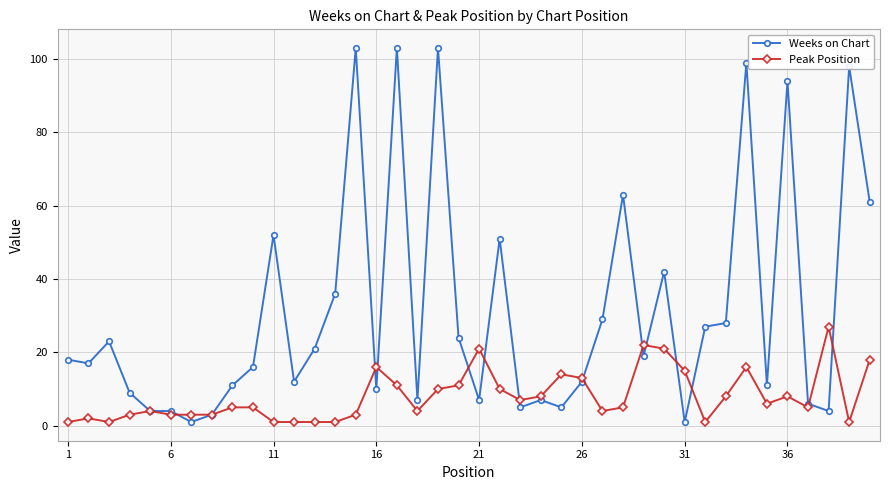

Which series has the largest total across all categories?

Weeks on Chart